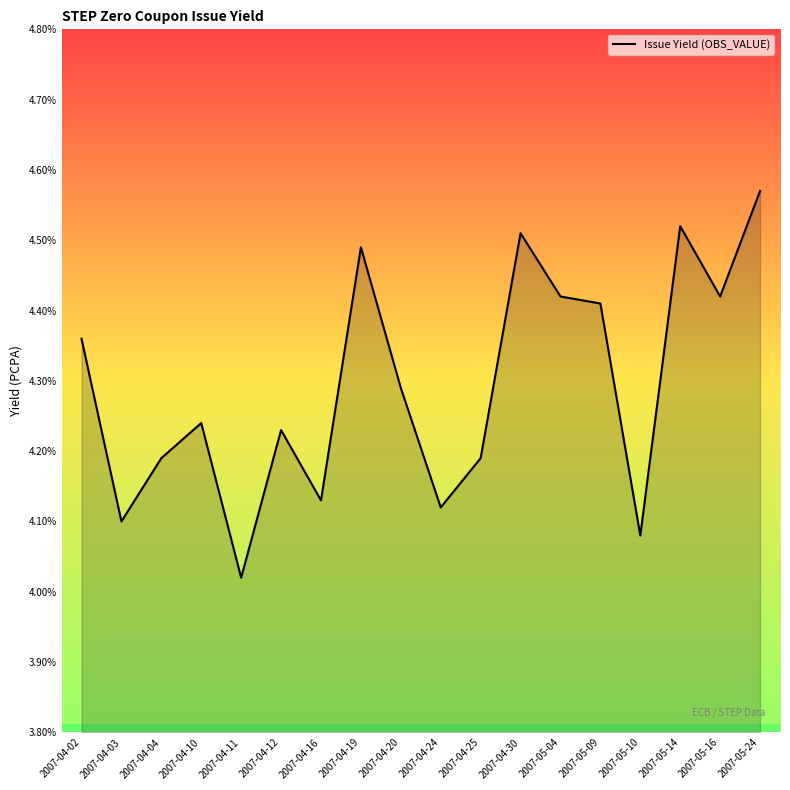

Is it true that the value at 2007-04-19 is 1.3?

False